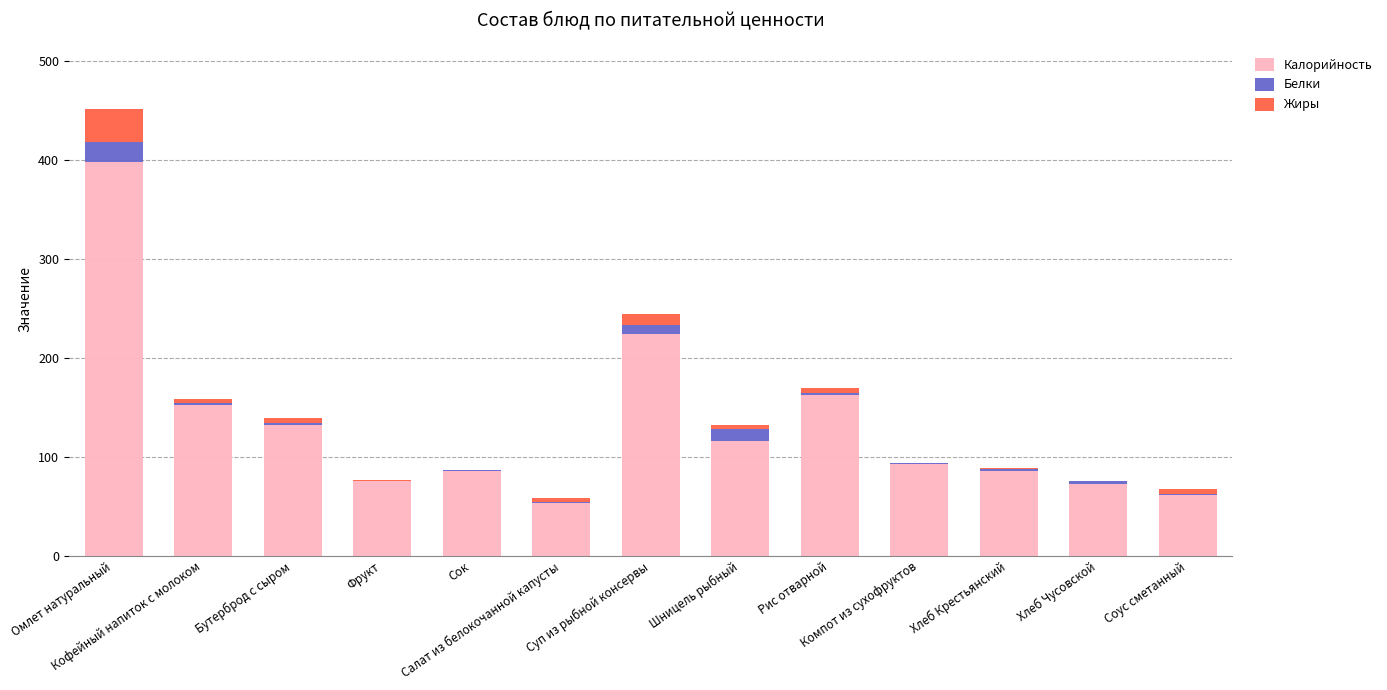

What is the highest value of the Калорийность series?

398.0